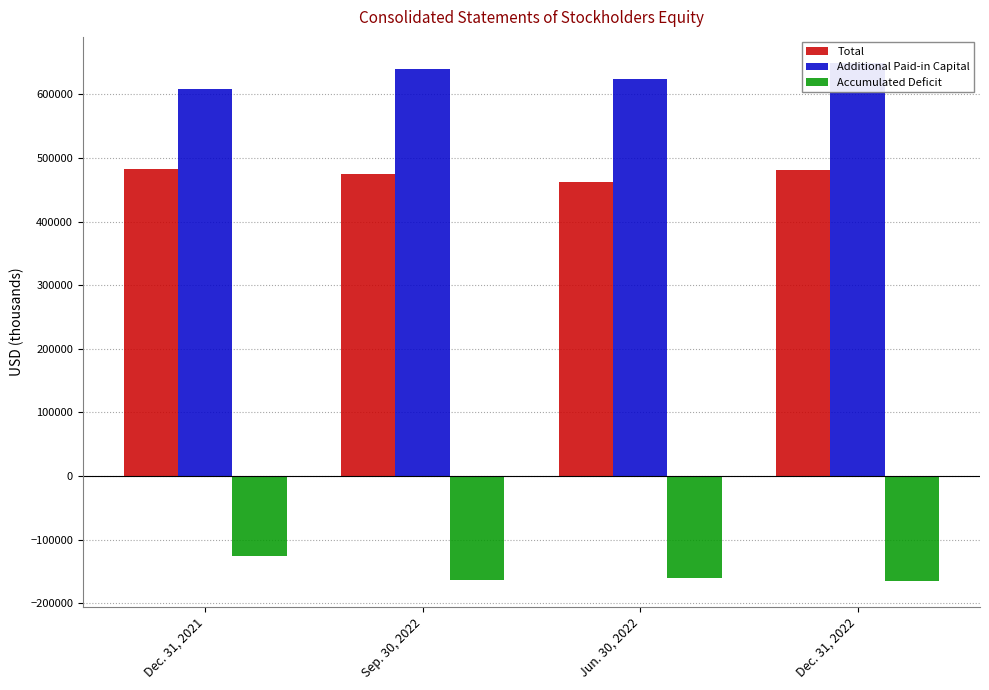

Reading left to right, list all the values displayed in this chart.

Total: Dec. 31, 2021=482201	Sep. 30, 2022=474598	Jun. 30, 2022=462537	Dec. 31, 2022=481903
Additional Paid-in Capital: Dec. 31, 2021=609194	Sep. 30, 2022=640217	Jun. 30, 2022=623611	Dec. 31, 2022=649756
Accumulated Deficit: Dec. 31, 2021=-125857	Sep. 30, 2022=-164075	Jun. 30, 2022=-159803	Dec. 31, 2022=-165204